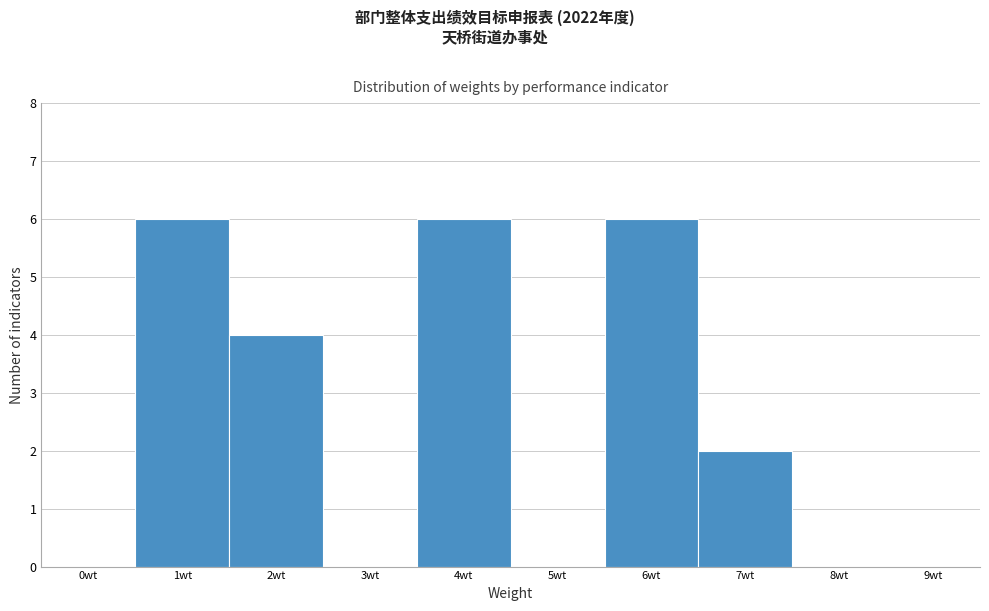

Reading left to right, what are all the values shown in this chart?

0wt=0	1wt=6	2wt=4	3wt=0	4wt=6	5wt=0	6wt=6	7wt=2	8wt=0	9wt=0